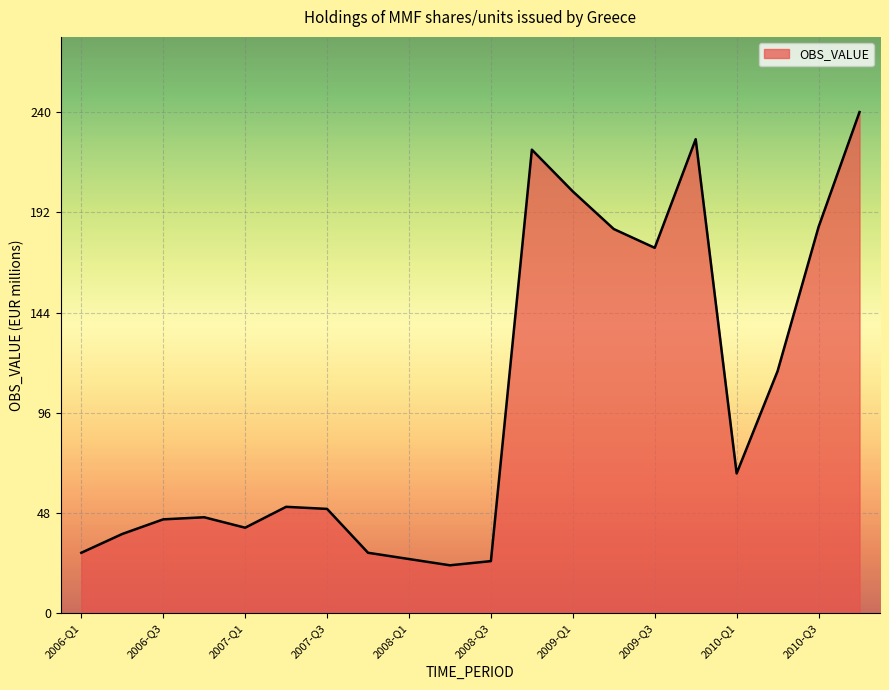

What is the smallest value displayed?

23